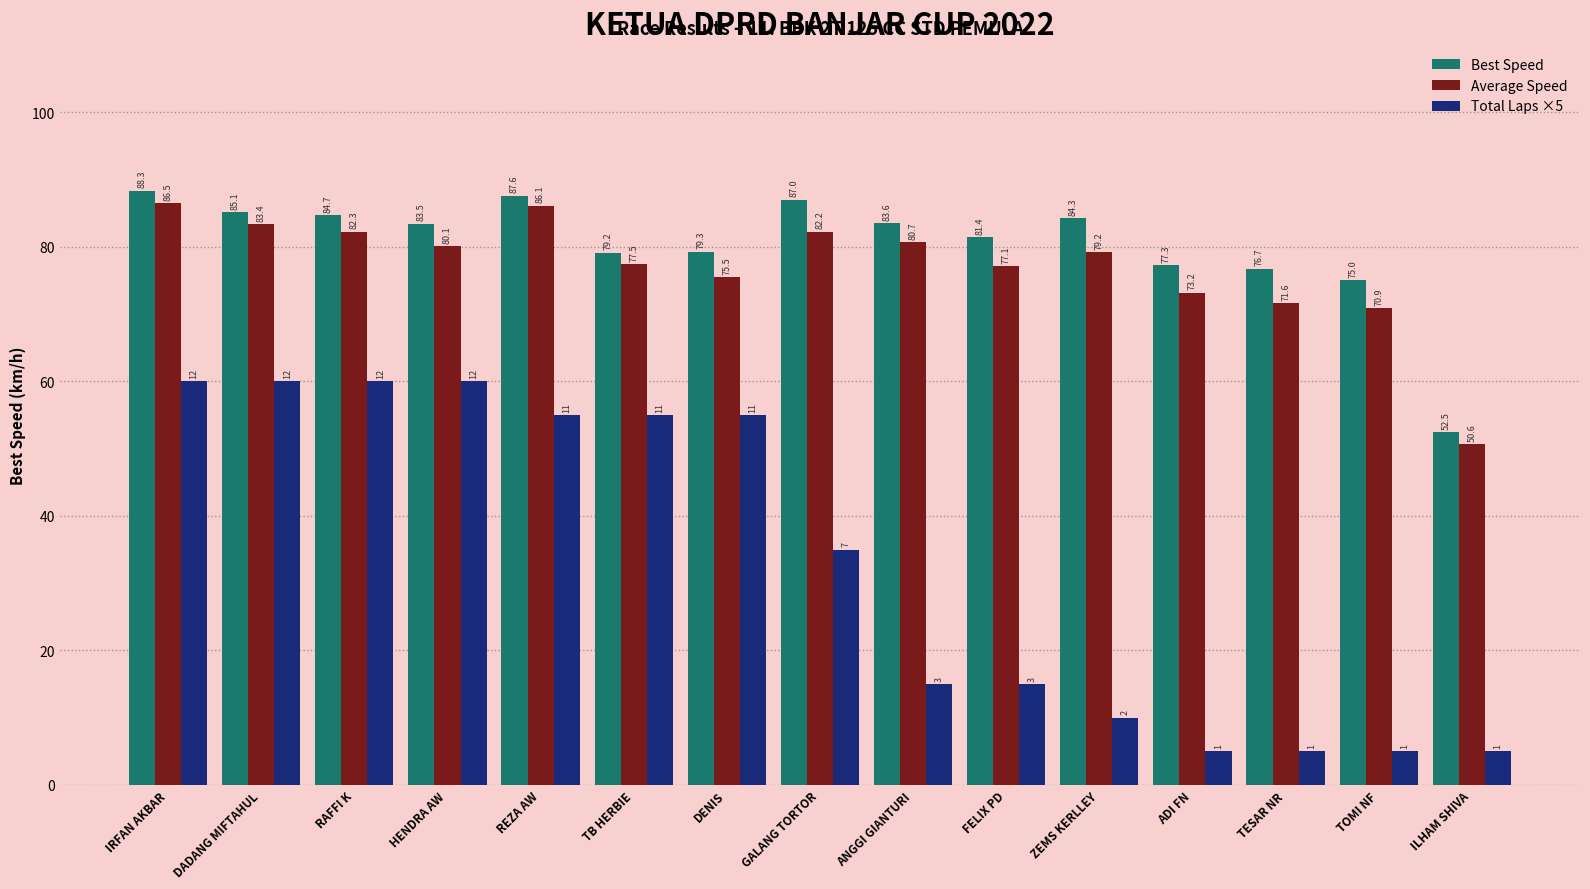

Which series has the widest spread of values?

Total Laps ×5